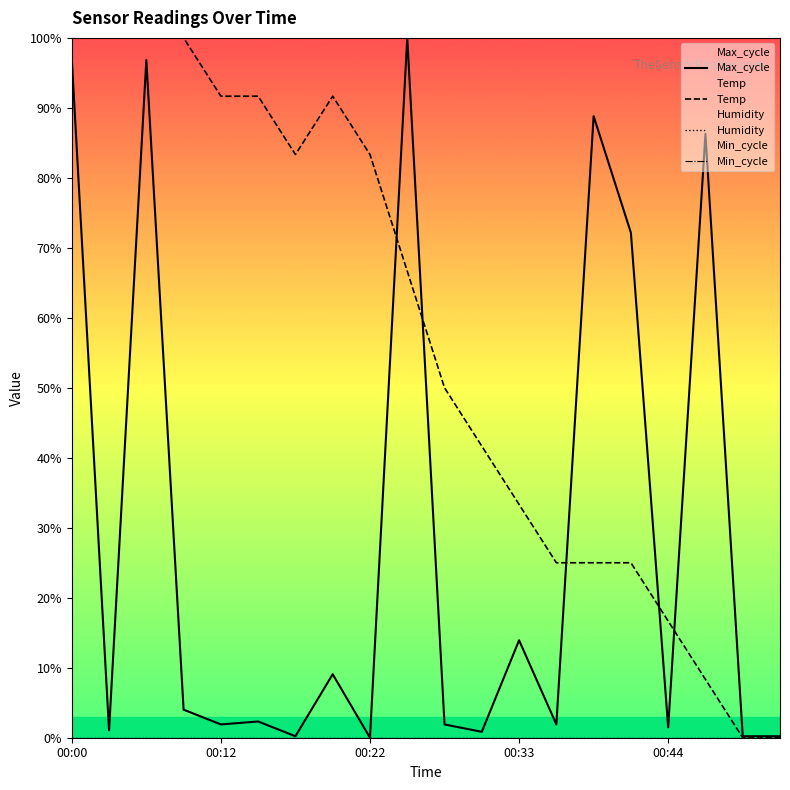

Which series changed the most between 00:12 and 19?

Temp